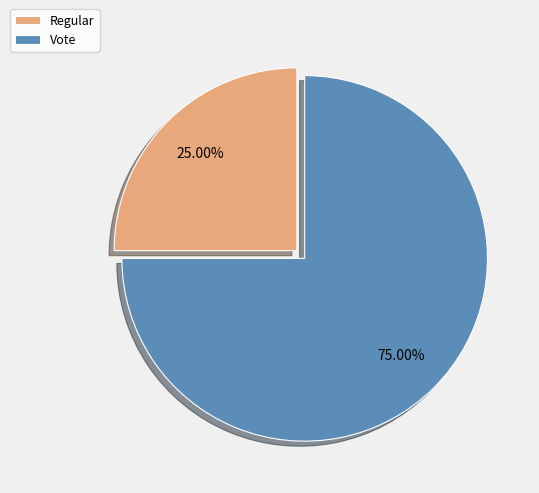

Which category has the biggest portion of the pie?

Vote